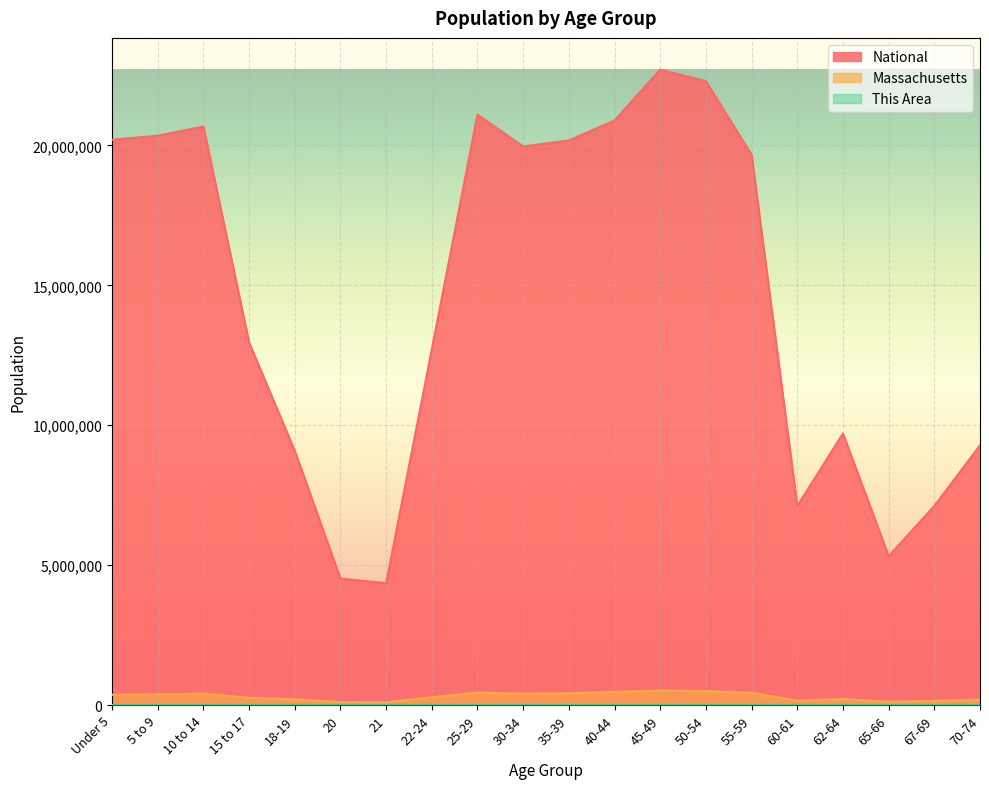

Where does the Massachusetts series first go above 367087?

5 to 9